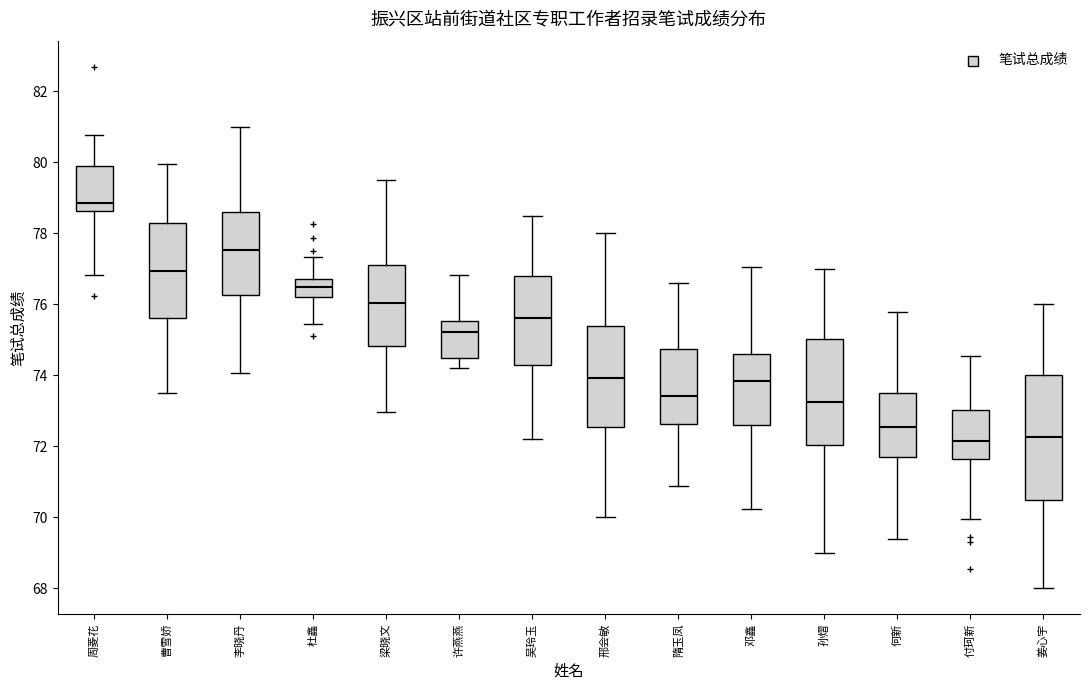

Reading left to right, transcribe this box plot: for each box, give where its median line is, the range the box spans, and where its two whiskers end, as read against the y-axis. The values are not printed on the chart, so give them approximately, as read against the axis.

周菱花: median 78.8, box 78.6 to 79.8, whiskers 76.8 to 80.8
曹雪娇: median 77.0, box 75.6 to 78.2, whiskers 73.6 to 80.0
李晓丹: median 77.6, box 76.2 to 78.6, whiskers 74.0 to 81.0
杜鑫: median 76.4, box 76.2 to 76.8, whiskers 75.4 to 77.4
梁晓文: median 76.0, box 74.8 to 77.2, whiskers 73.0 to 79.6
许燕燕: median 75.2, box 74.6 to 75.6, whiskers 74.2 to 76.8
吴玲玉: median 75.6, box 74.2 to 76.8, whiskers 72.2 to 78.6
邢会敏: median 74.0, box 72.6 to 75.4, whiskers 70.0 to 78.0
隋玉凤: median 73.4, box 72.6 to 74.8, whiskers 70.8 to 76.6
邓鑫: median 73.8, box 72.6 to 74.6, whiskers 70.2 to 77.0
孙熠: median 73.2, box 72.0 to 75.0, whiskers 69.0 to 77.0
何新: median 72.6, box 71.8 to 73.6, whiskers 69.4 to 75.8
付珂新: median 72.2, box 71.6 to 73.0, whiskers 70.0 to 74.6
姜心宇: median 72.2, box 70.4 to 74.0, whiskers 68.0 to 76.0